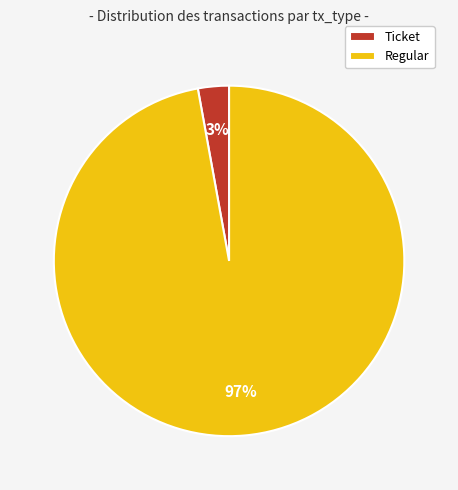

To the nearest percent, what is the difference between the Regular and Ticket slice percentages?

94%